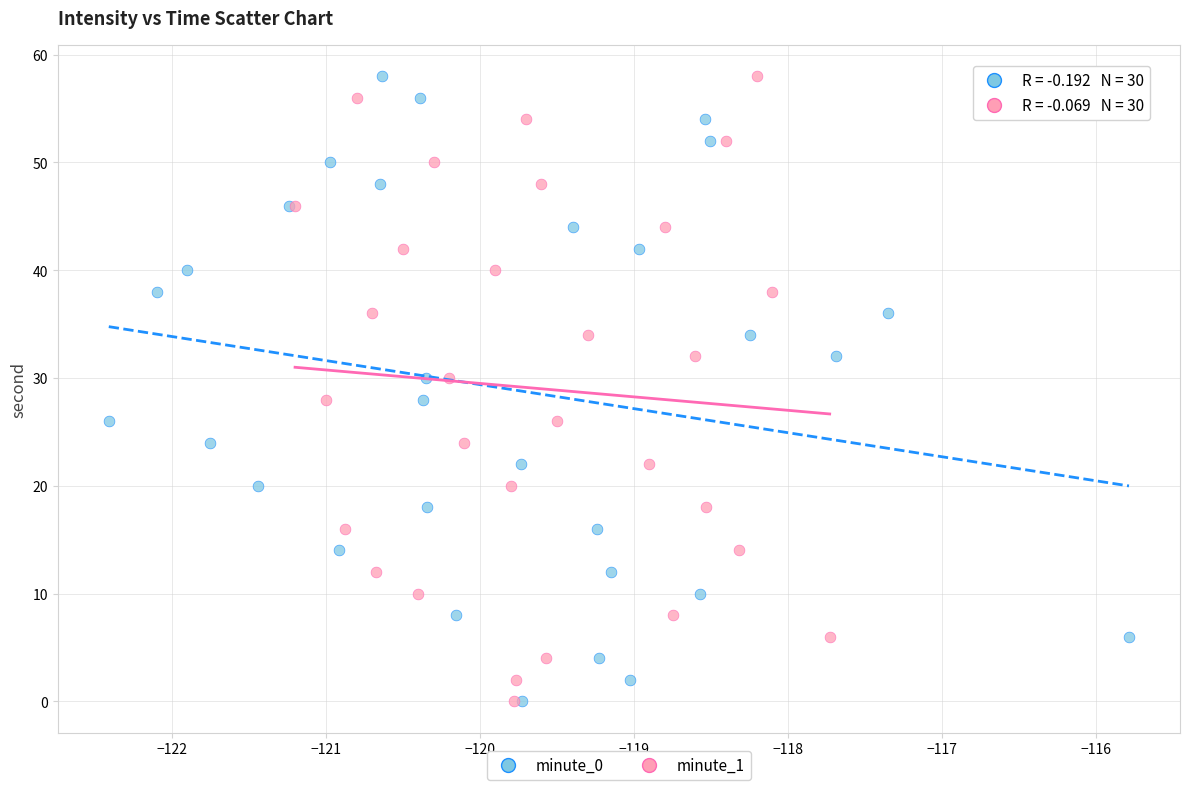

What are all the series names shown in the legend?

minute_0, minute_1